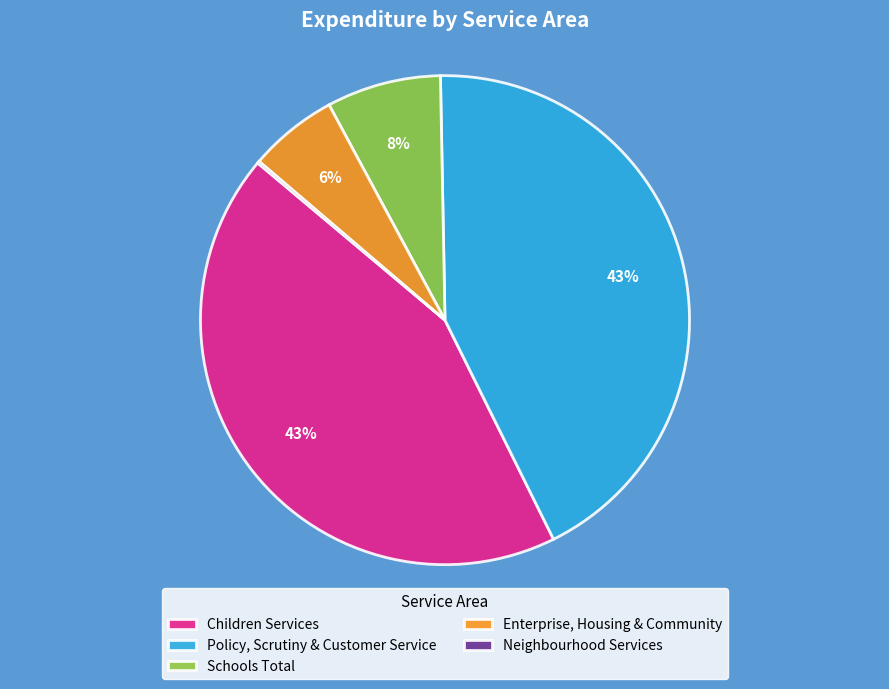

Between Policy, Scrutiny & Customer Service and Schools Total, which is larger?

Policy, Scrutiny & Customer Service